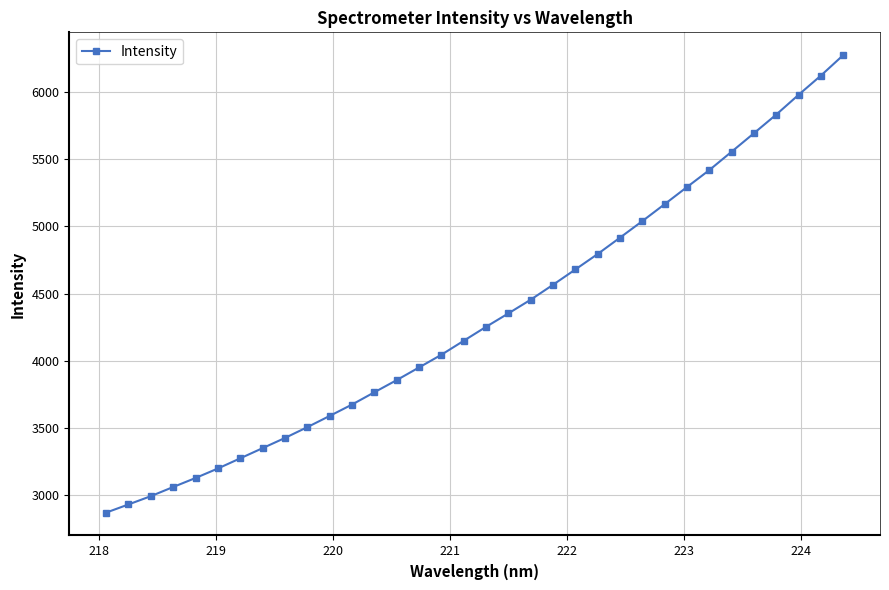

What is the minimum value shown in the chart?

2868.3